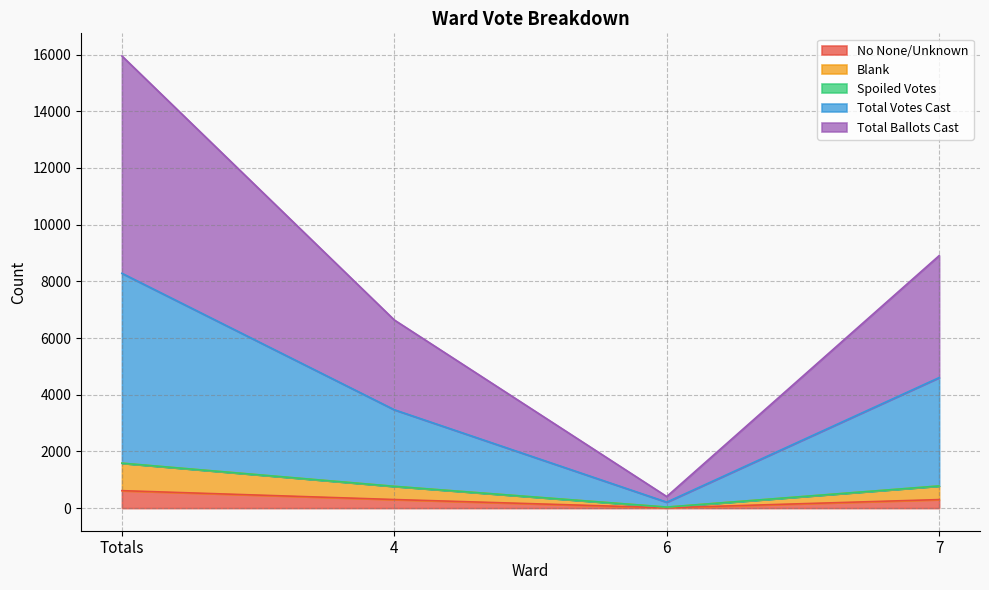

What is the highest value of the No None/Unknown series?

616